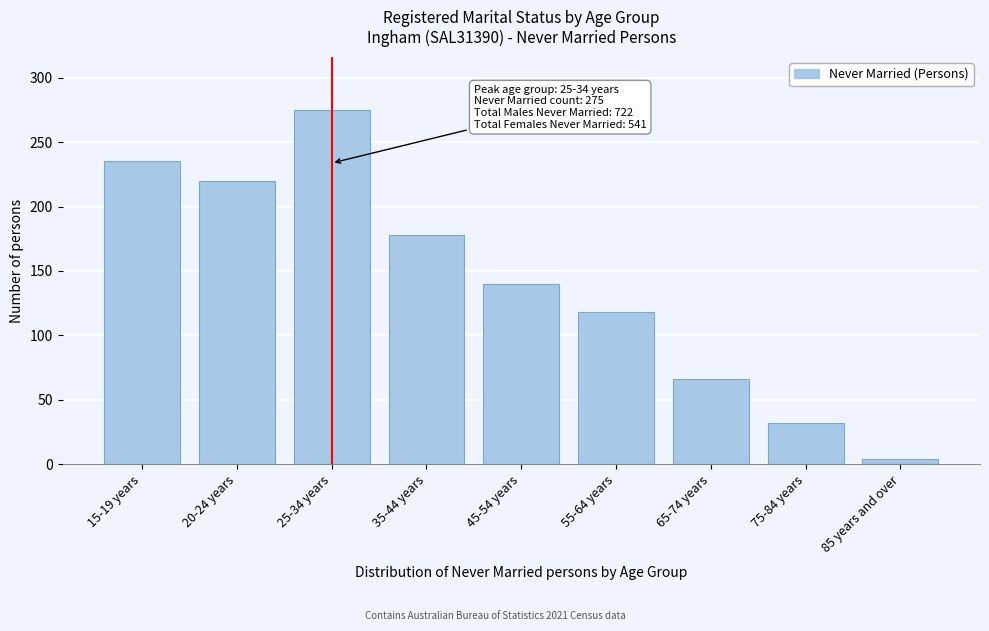

Reading left to right, extract all data points from this chart.

15-19 years=235	20-24 years=220	25-34 years=275	35-44 years=178	45-54 years=140	55-64 years=118	65-74 years=66	75-84 years=32	85 years and over=4